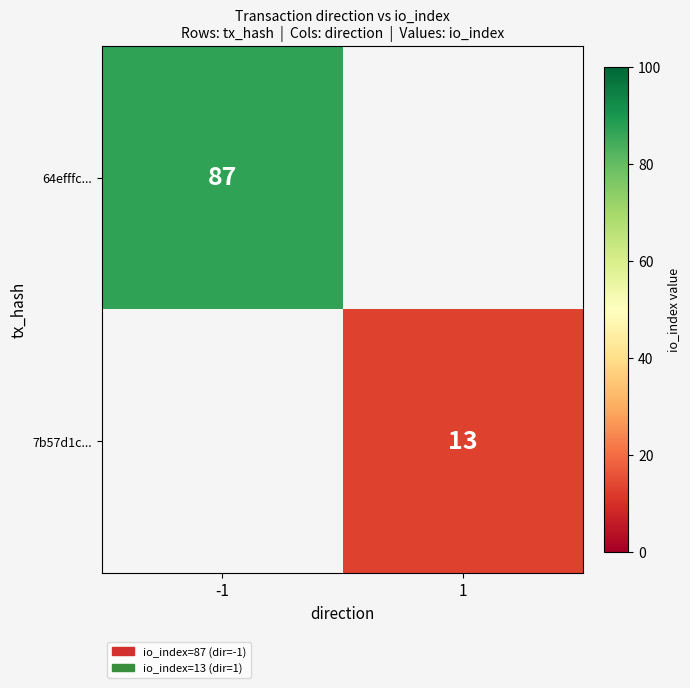

Is it true that 64efffc... equals 87 at -1?

True